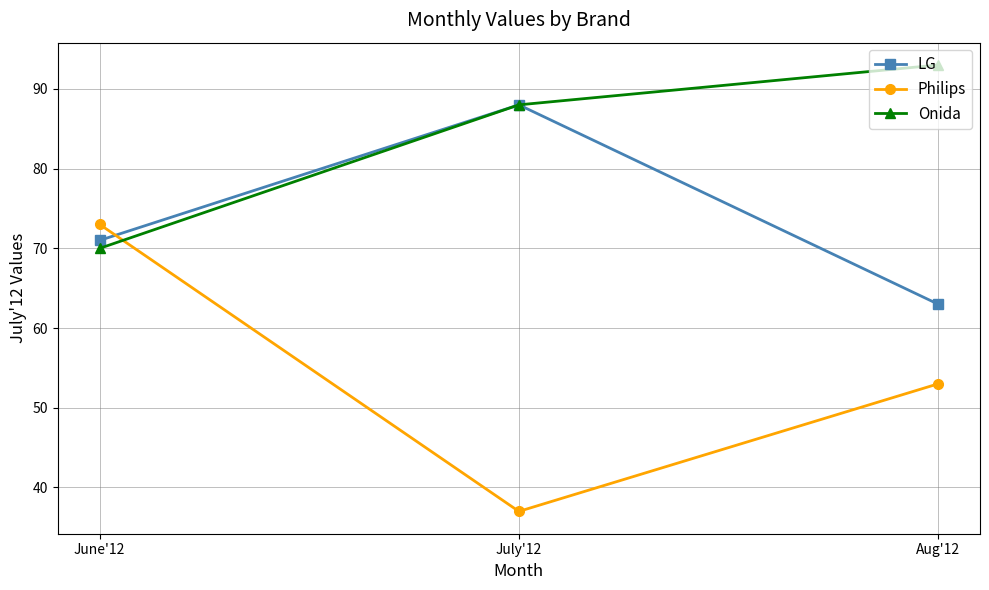

Which label corresponds to the largest value in the chart?

Aug'12